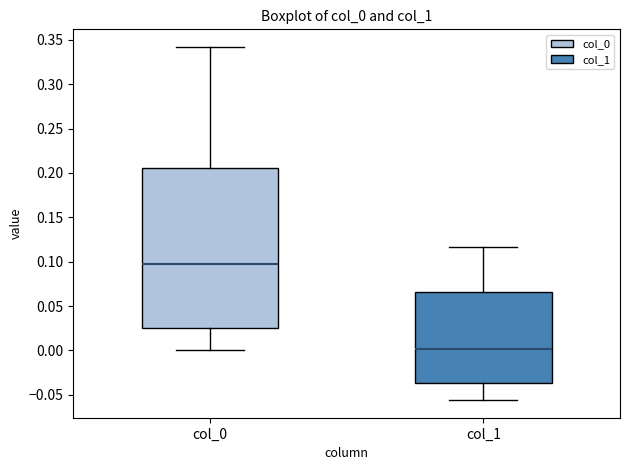

Where does the lower whisker of the box for col_1 end on the y-axis? The values are not printed on the chart, so give them approximately, as read against the axis.

-0.055